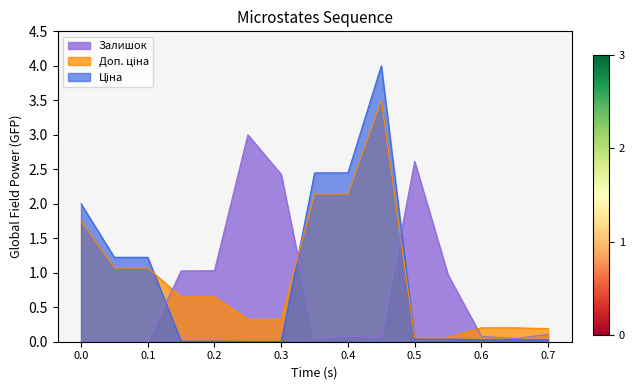

Is it true that Залишок equals 2.1 at 0.1?

False